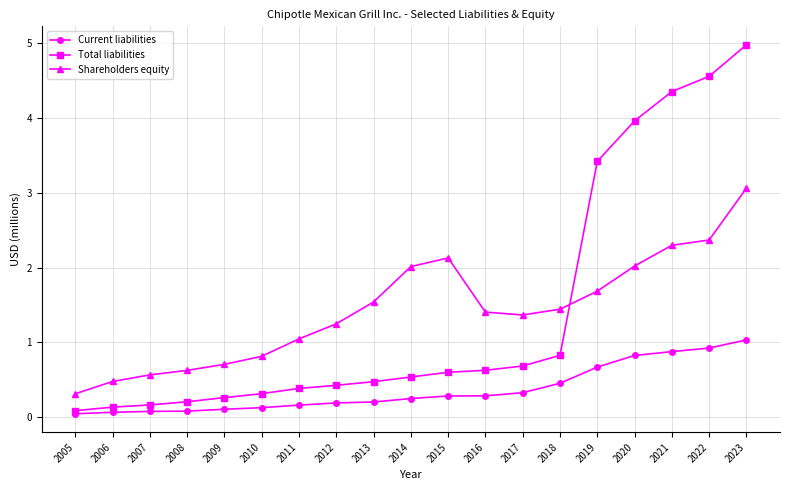

How many distinct data groups are displayed?

3